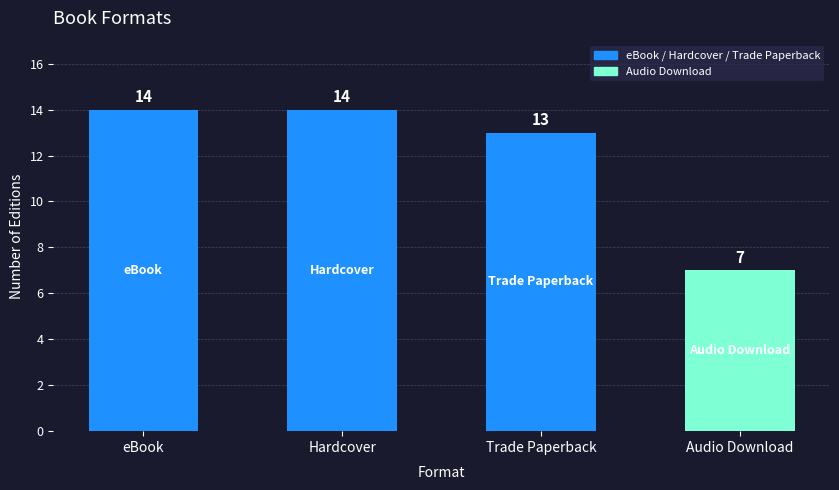

Reading left to right, transcribe all the data shown in this chart.

eBook=14	Hardcover=14	Trade Paperback=13	Audio Download=7